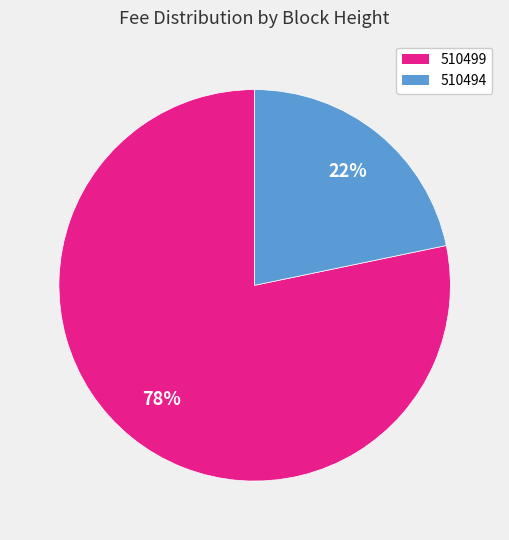

To the nearest percent, what is the average slice percentage?

50%